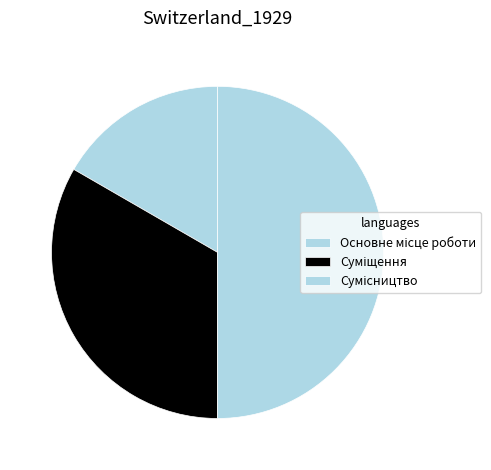

To the nearest percent, what is the difference between the largest and smallest slice percentages?

33%